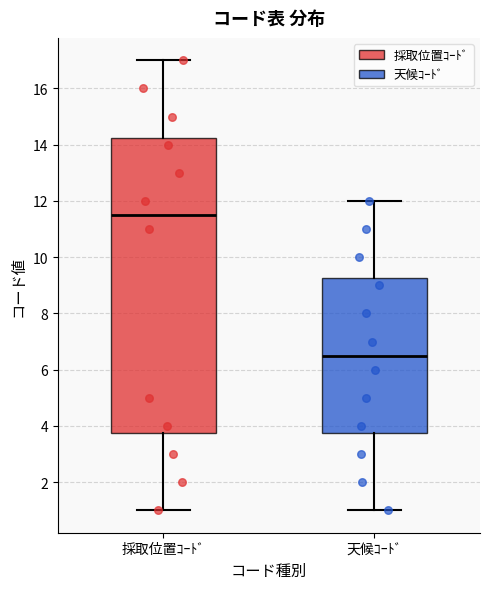

Reading left to right, transcribe this box plot: for each box, give where its median line is, the range the box spans, and where its two whiskers end, as read against the y-axis. The values are not printed on the chart, so give them approximately, as read against the axis.

採取位置ｺｰﾄﾞ: median 11.6, box 3.8 to 14.2, whiskers 1.0 to 17.0
天候ｺｰﾄﾞ: median 6.6, box 3.8 to 9.2, whiskers 1.0 to 12.0